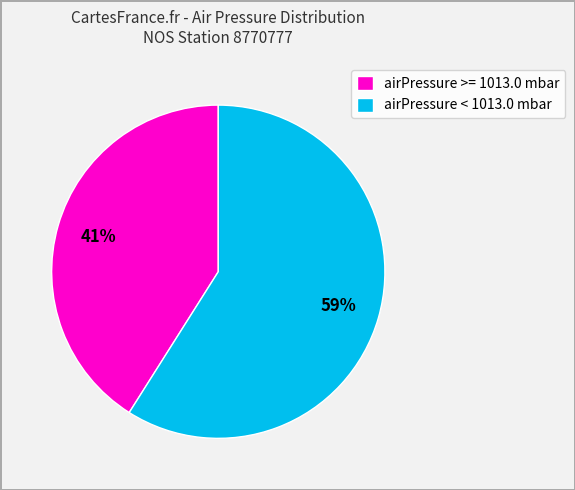

True or false: airPressure < 1013.0 mbar accounts for 59% of the total.

True